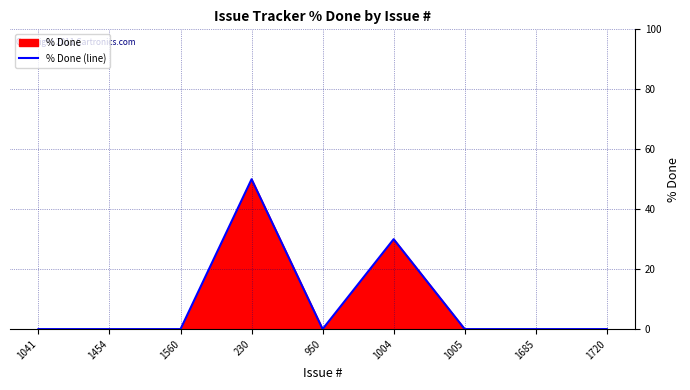

Reading left to right, what are all the values shown in this chart?

1041=0	1454=0	1560=0	230=50	950=0	1004=30	1005=0	1685=0	1720=0